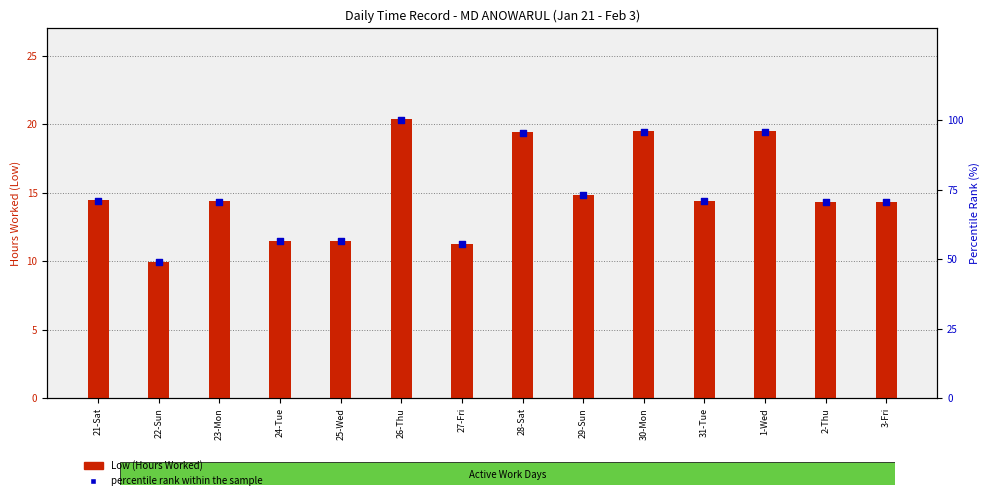

What are all the series names shown in the legend?

Low (Hours Worked), percentile rank within the sample